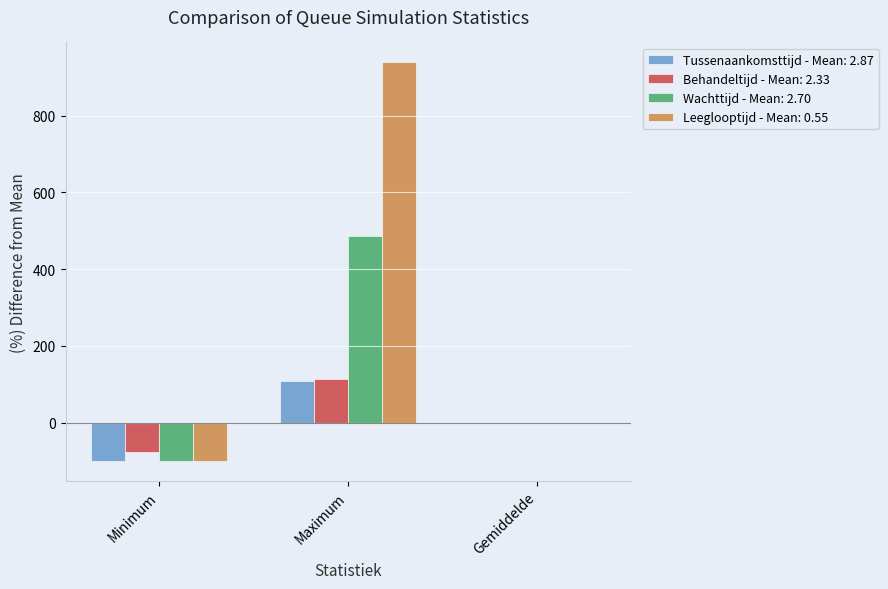

Which series has the largest total across all categories?

Leeglooptijd - Mean: 0.55